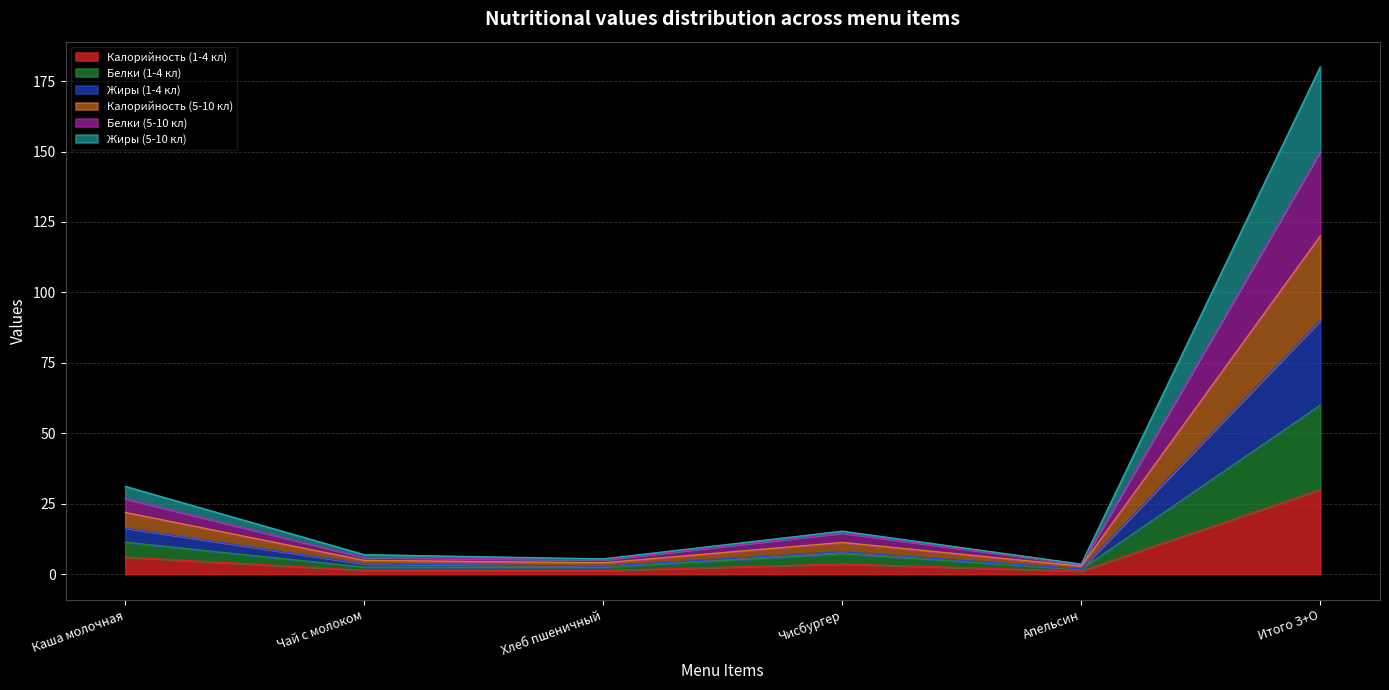

At which category is the sum across all series the highest?

Итого З+О